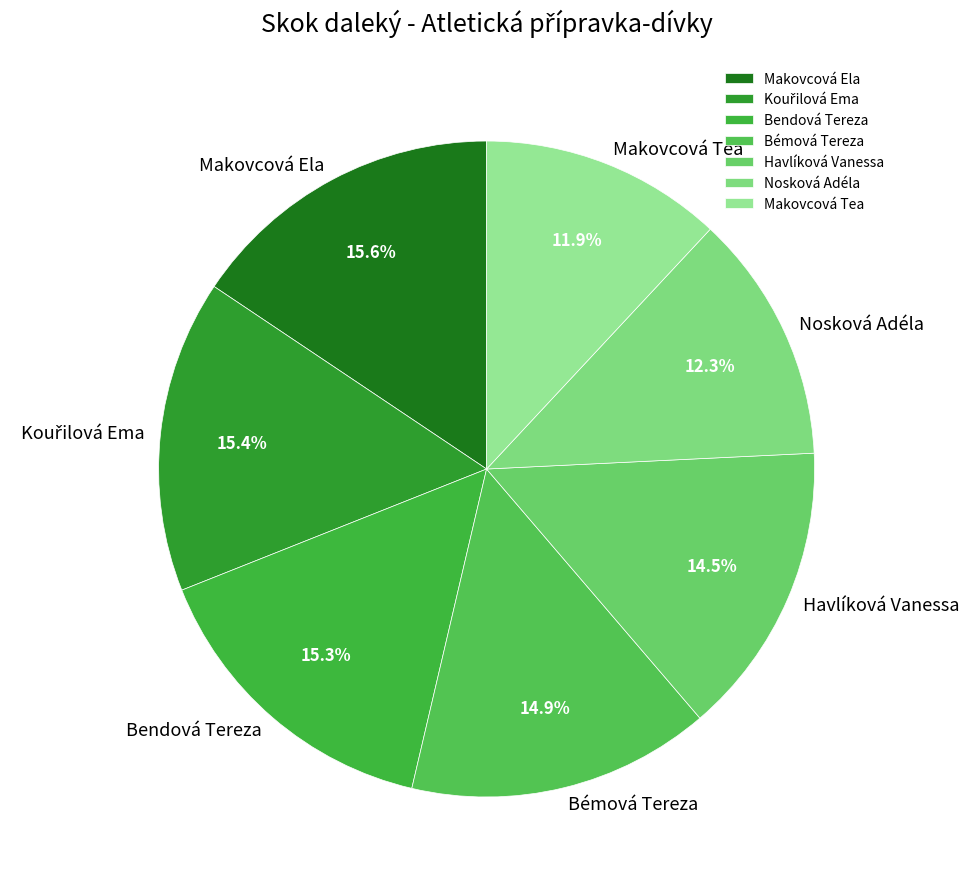

Count the number of slices in the pie.

7